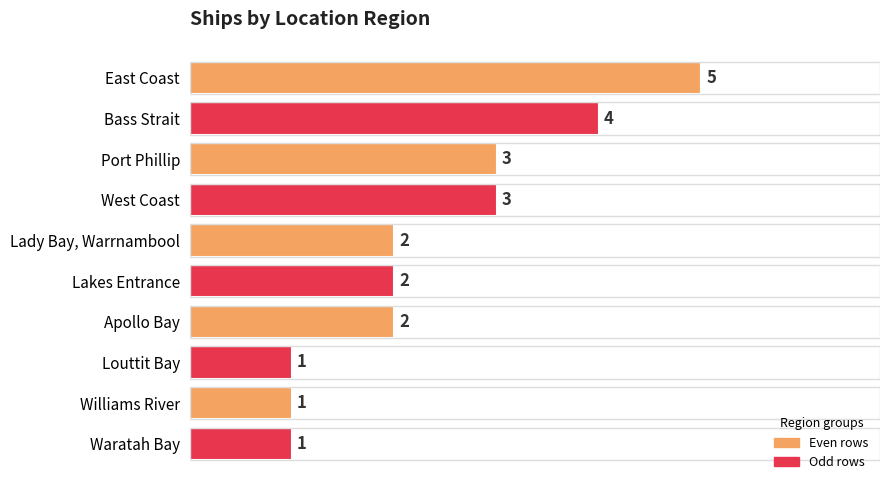

What is the label of the 9th bar from the bottom?

Bass Strait